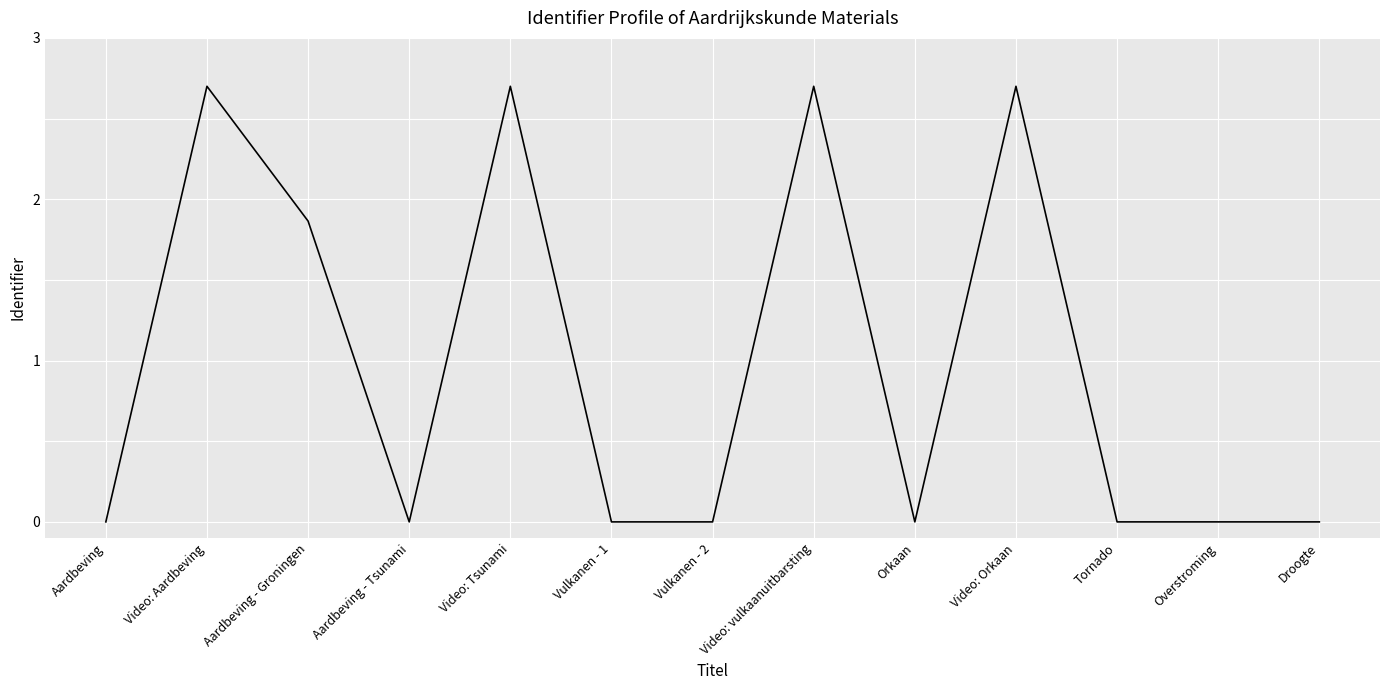

What is the difference between the maximum and minimum values?

2.7